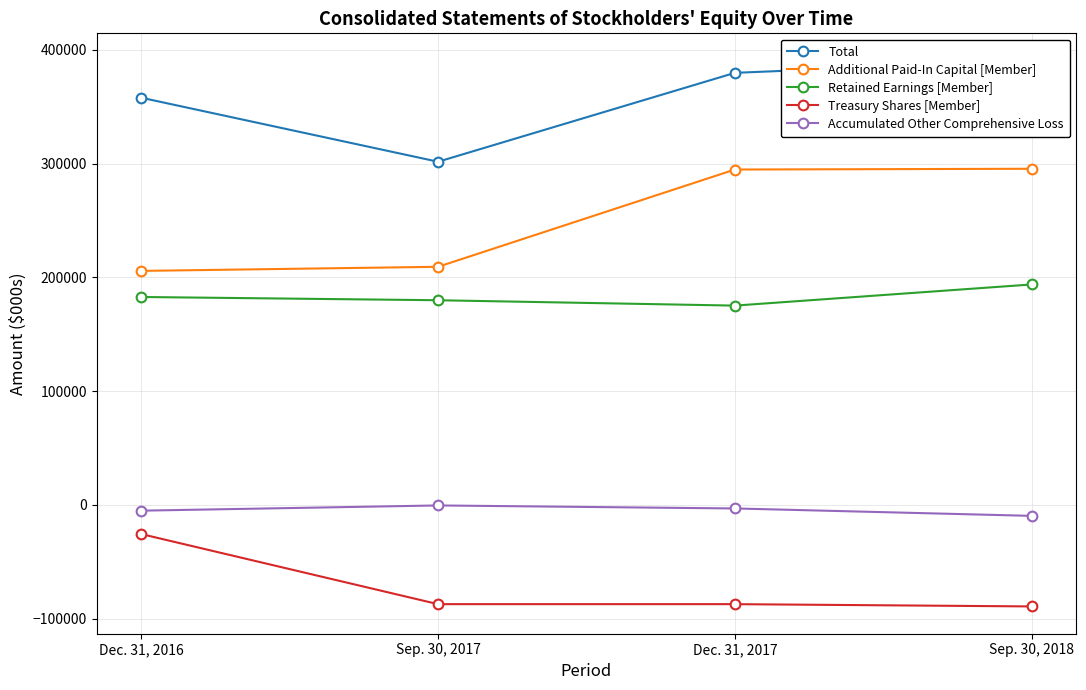

Does the chart display data point markers on the line(s)?

Yes